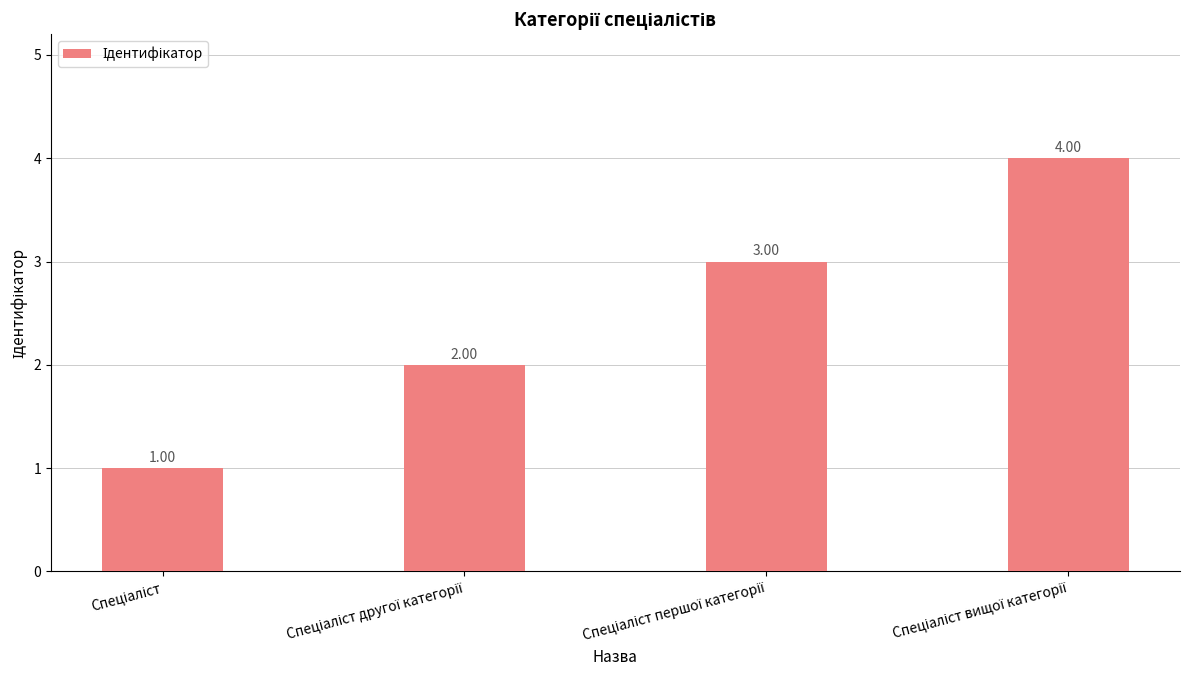

How many data points are less than 3?

2